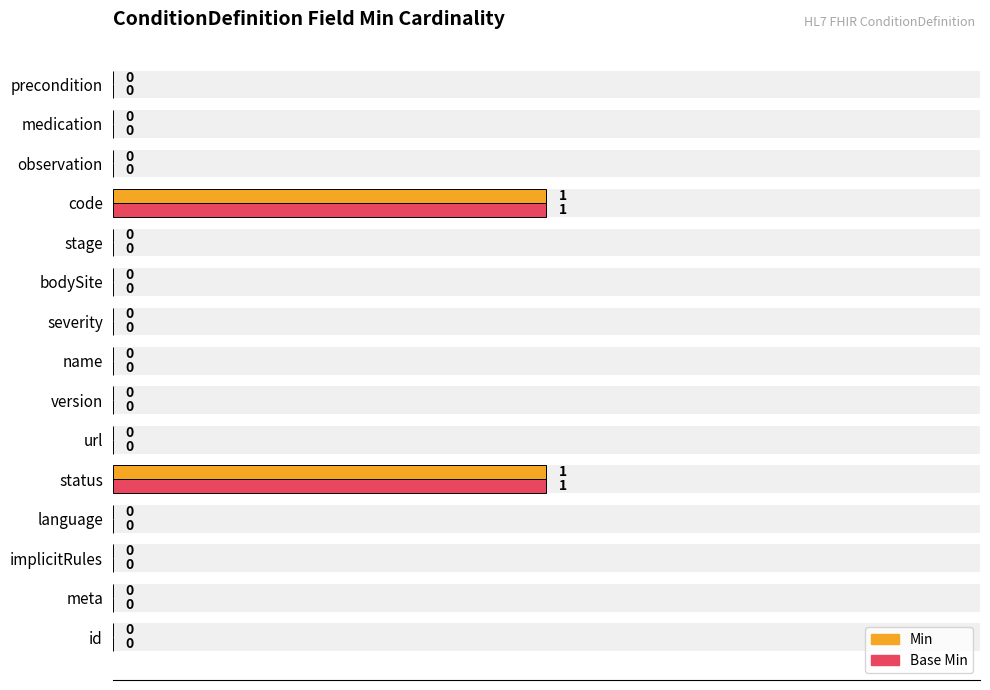

The value of Min at bodySite is 1. True or false?

False